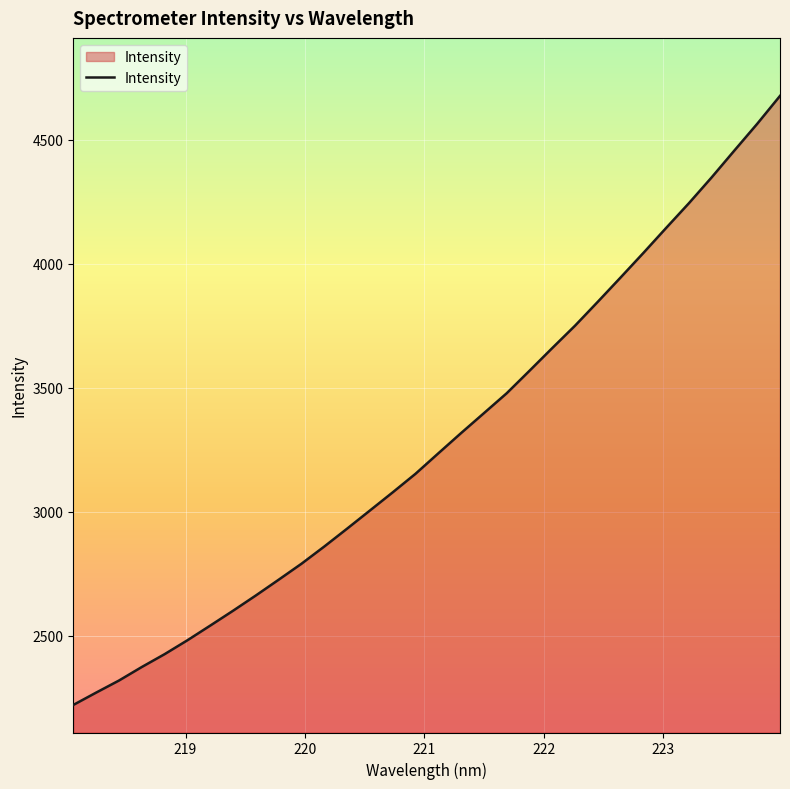

What is the difference between the maximum and minimum values?

2455.7